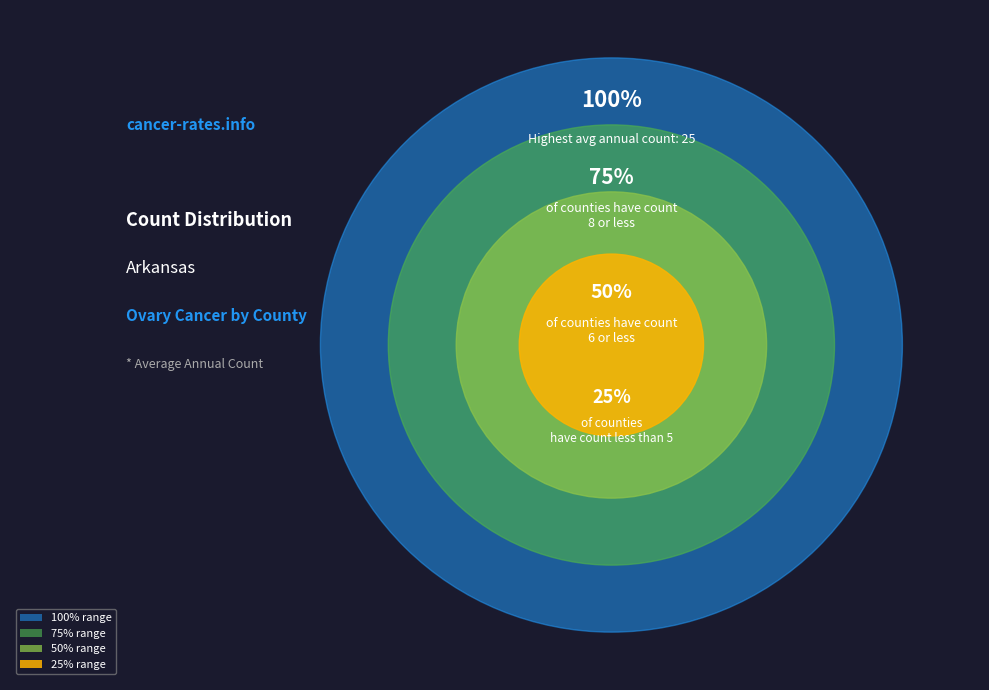

Does any single category account for the majority?

No